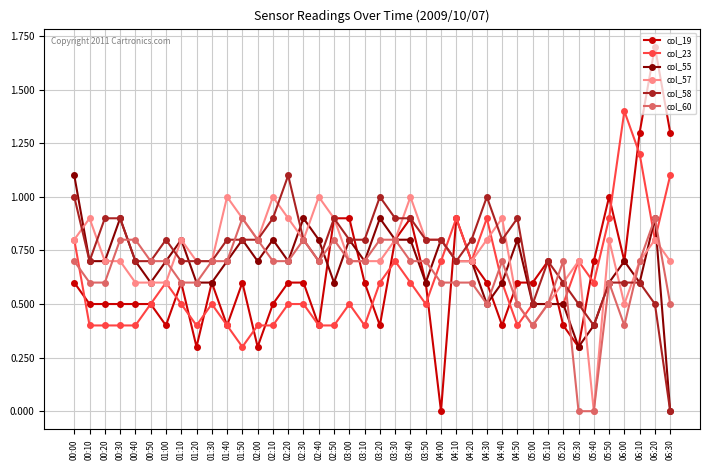

What is the average value of the col_23 series?

0.6